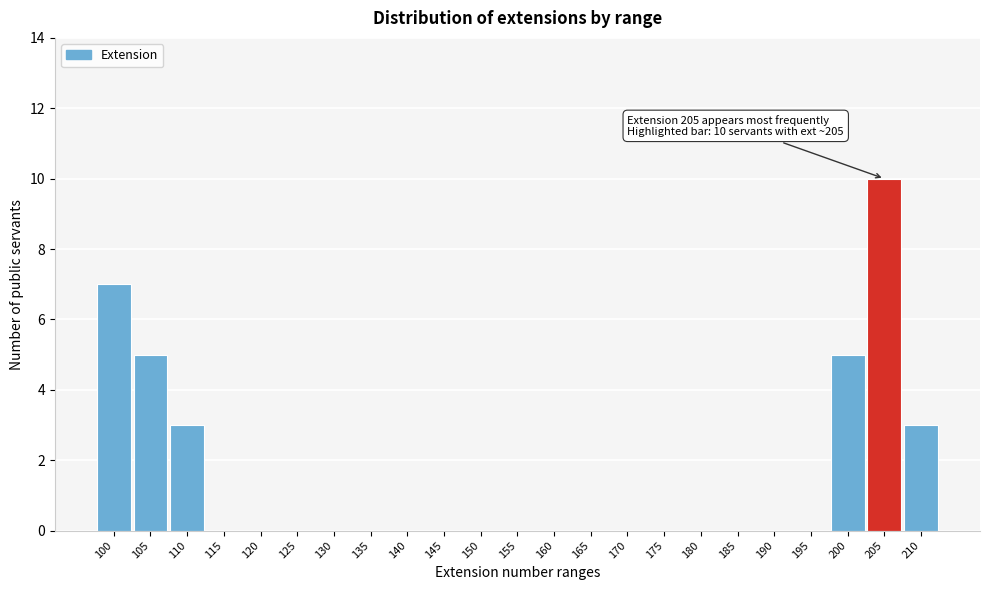

Reading left to right, extract all data points from this chart.

100=7	105=5	110=3	115=0	120=0	125=0	130=0	135=0	140=0	145=0	150=0	155=0	160=0	165=0	170=0	175=0	180=0	185=0	190=0	195=0	200=5	205=10	210=3